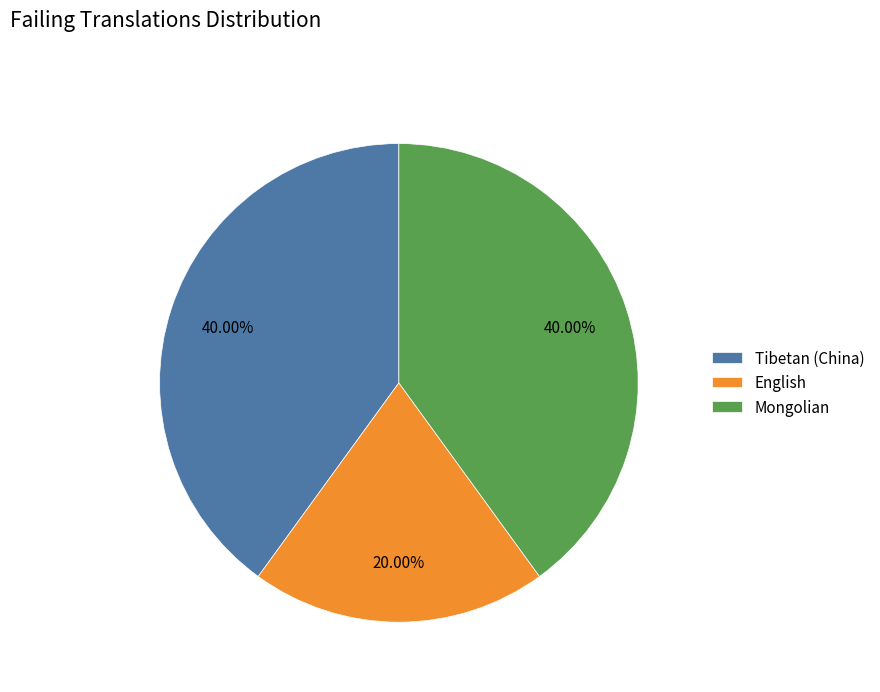

Does Tibetan (China) represent more than half of the total?

No